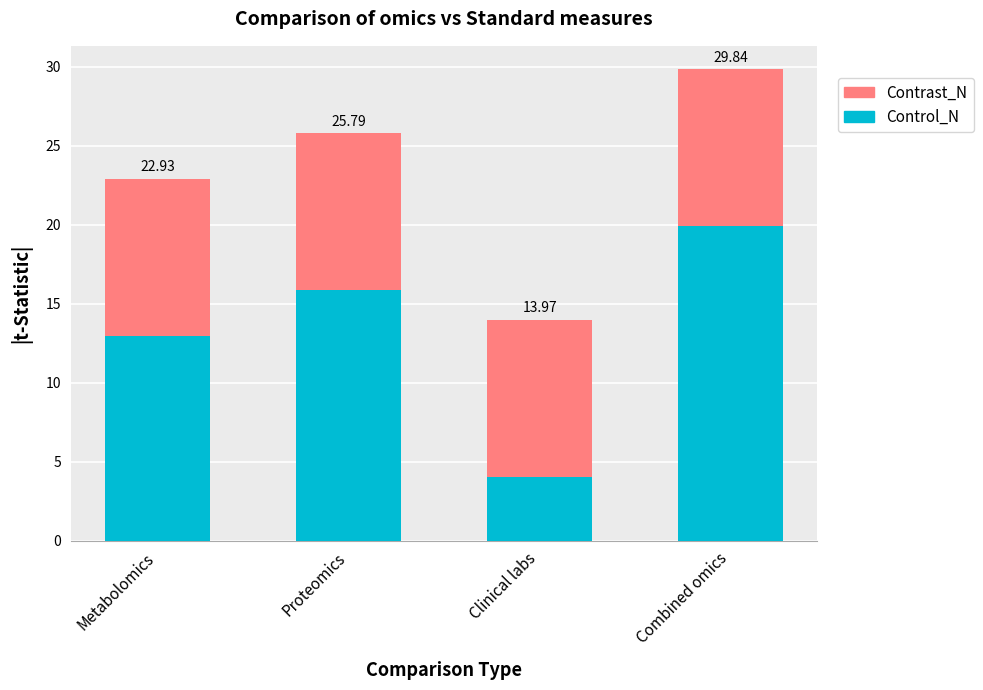

What is the label of the 2nd bar from the right?

Clinical labs